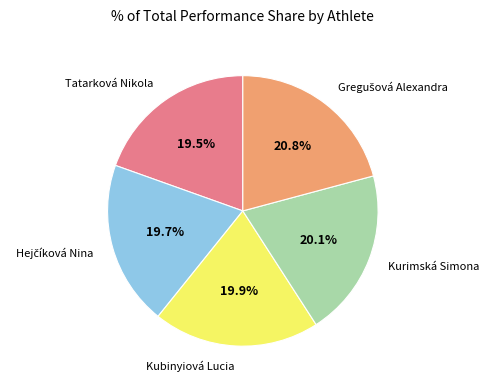

Is there a majority slice in this chart?

No